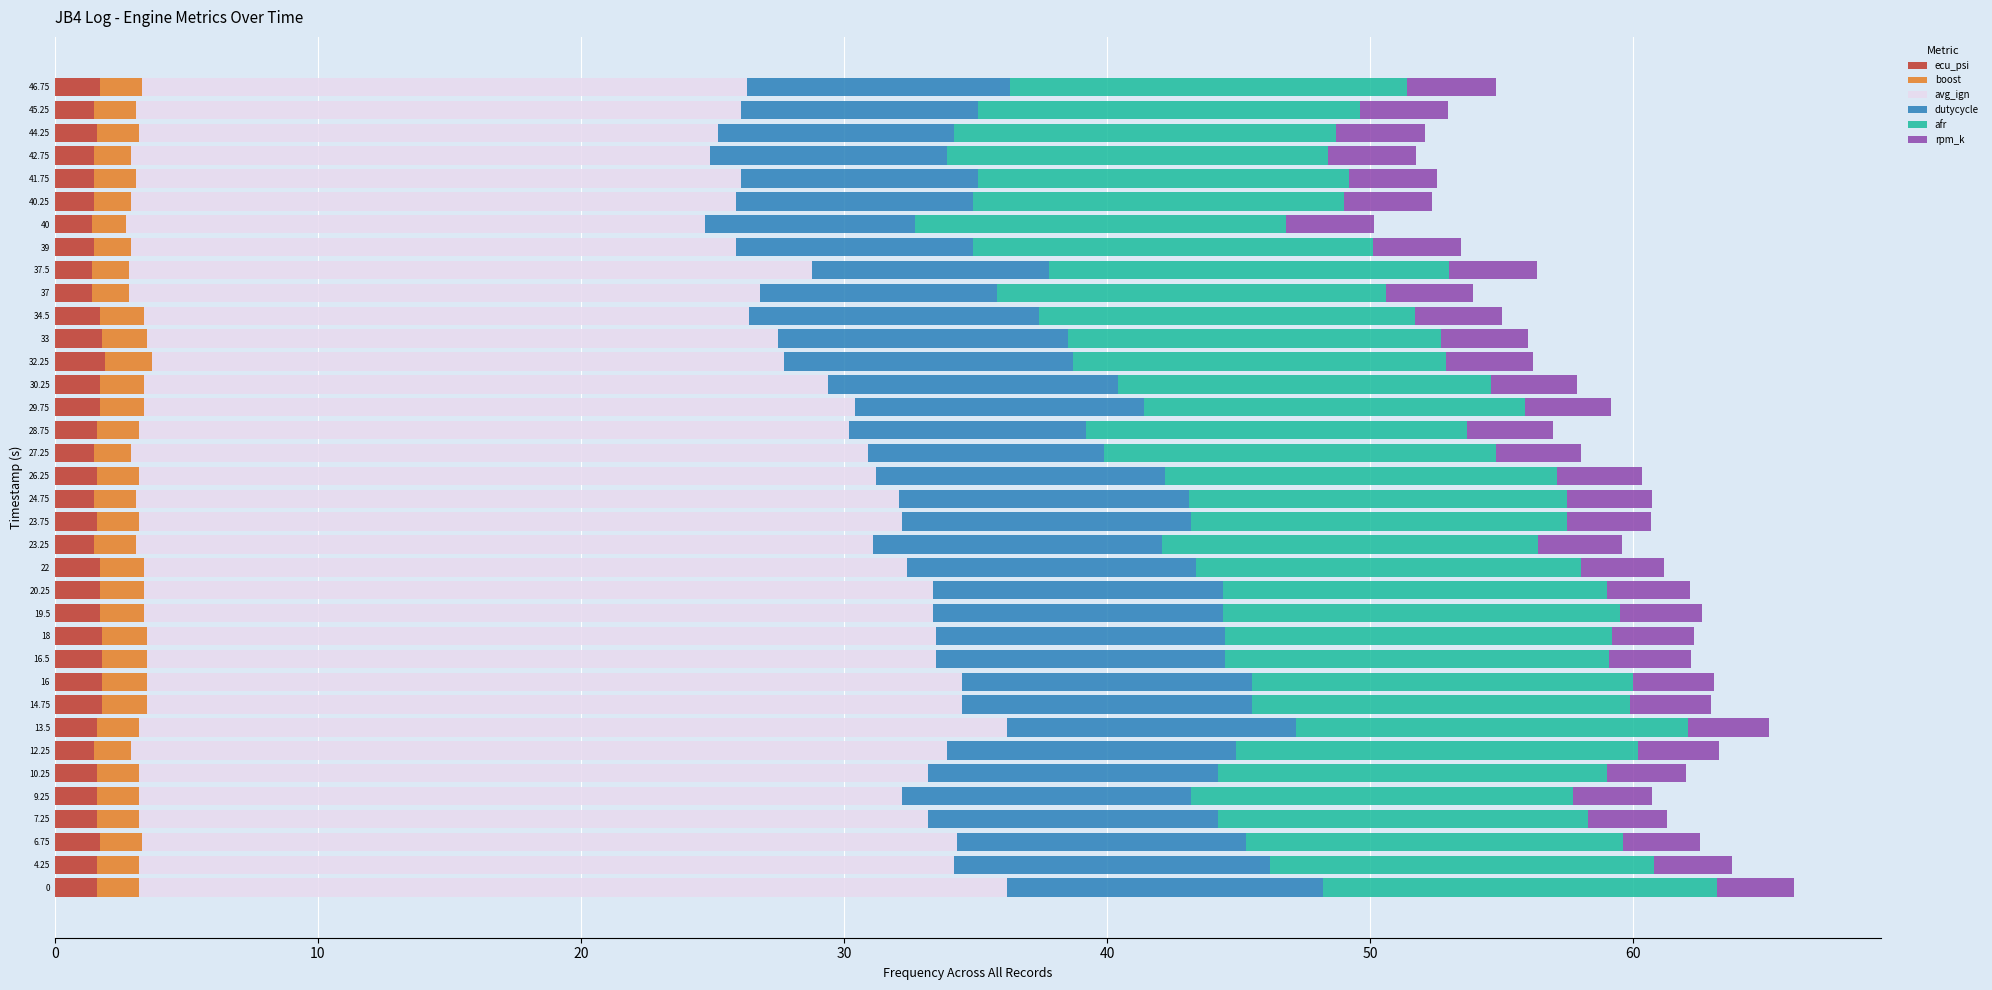

Is it true that ecu_psi equals 1.4 at 37?

True